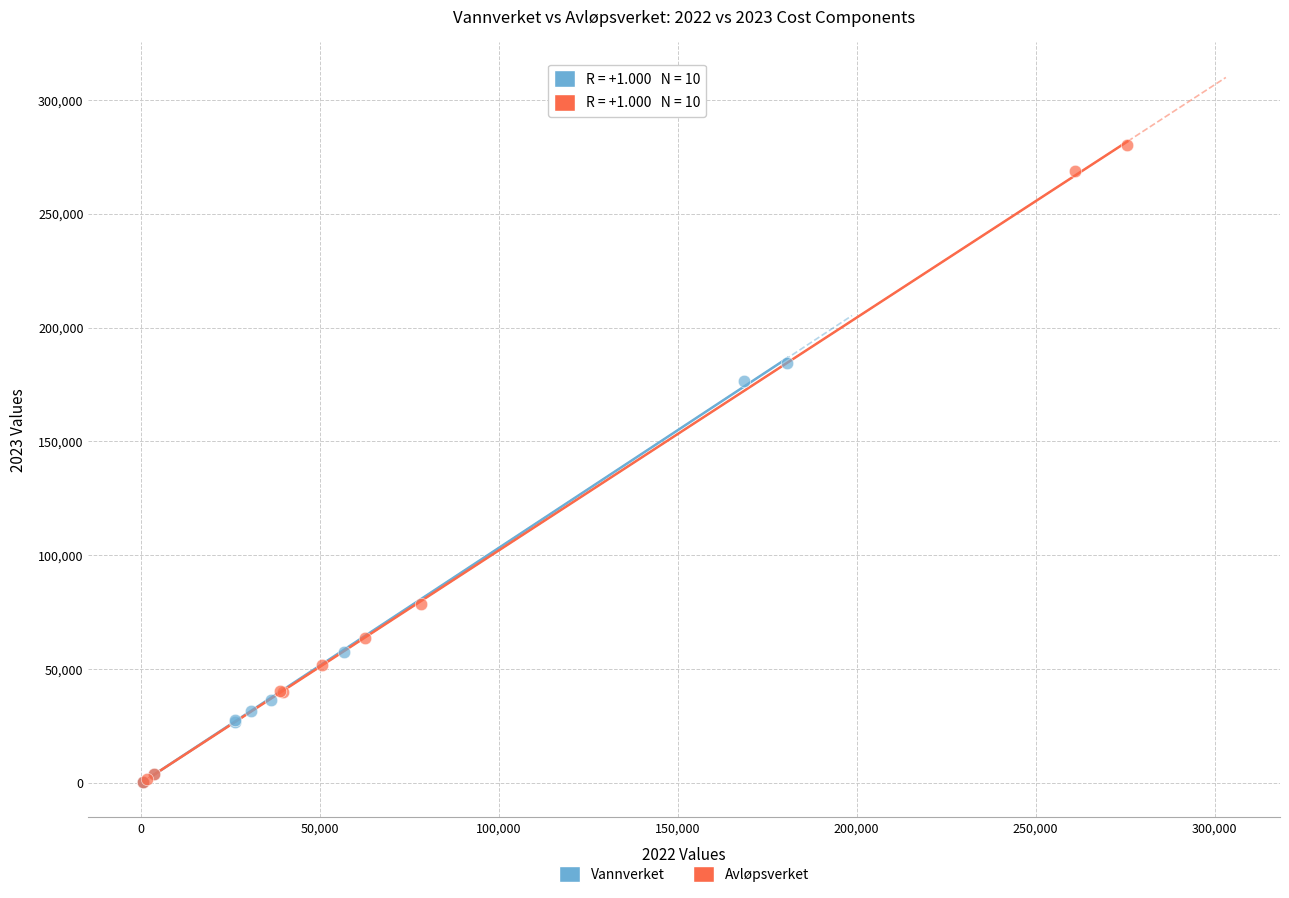

What are all the series names shown in the legend?

Vannverket, Avløpsverket